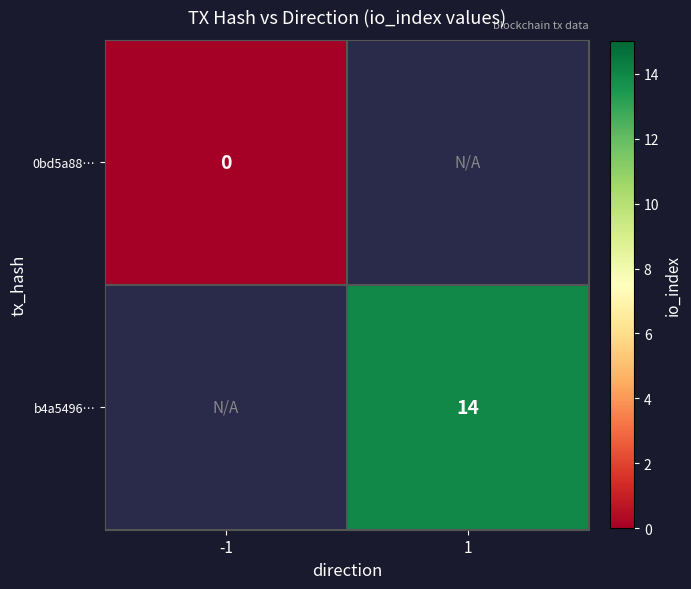

The value of b4a5496… at 1 is 14. True or false?

True